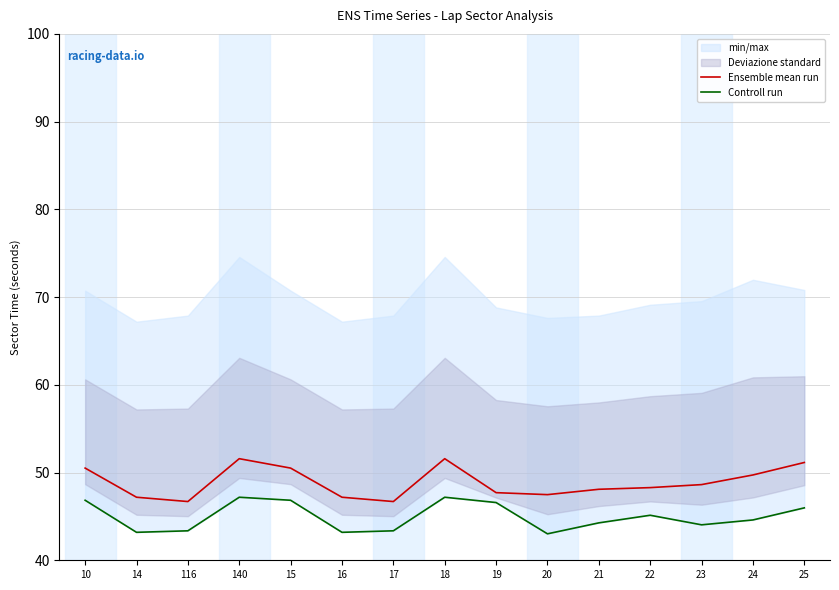

What is the difference between the second highest and minimum values in the Controll run series?

4.2